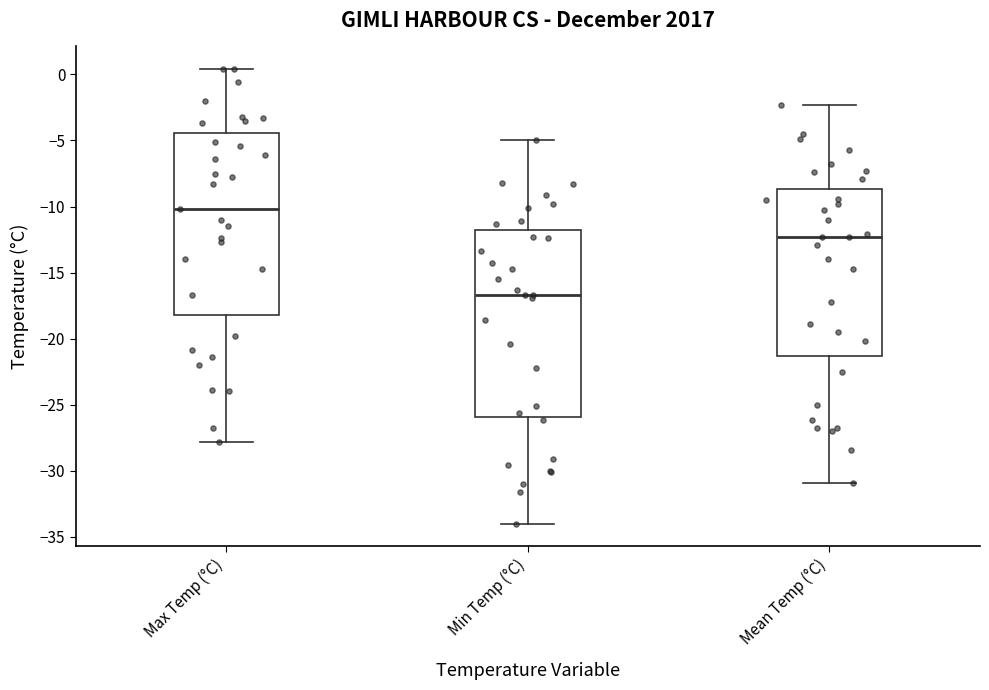

Reading left to right, read every box against the y-axis: the position of its median line, the range the box covers, and the ends of its whiskers. The values are not printed on the chart, so give them approximately, as read against the axis.

Max Temp (°C): median -10.0, box -18.0 to -4.5, whiskers -28.0 to 0.5
Min Temp (°C): median -16.5, box -26.0 to -12.0, whiskers -34.0 to -5.0
Mean Temp (°C): median -12.5, box -21.5 to -8.5, whiskers -31.0 to -2.5